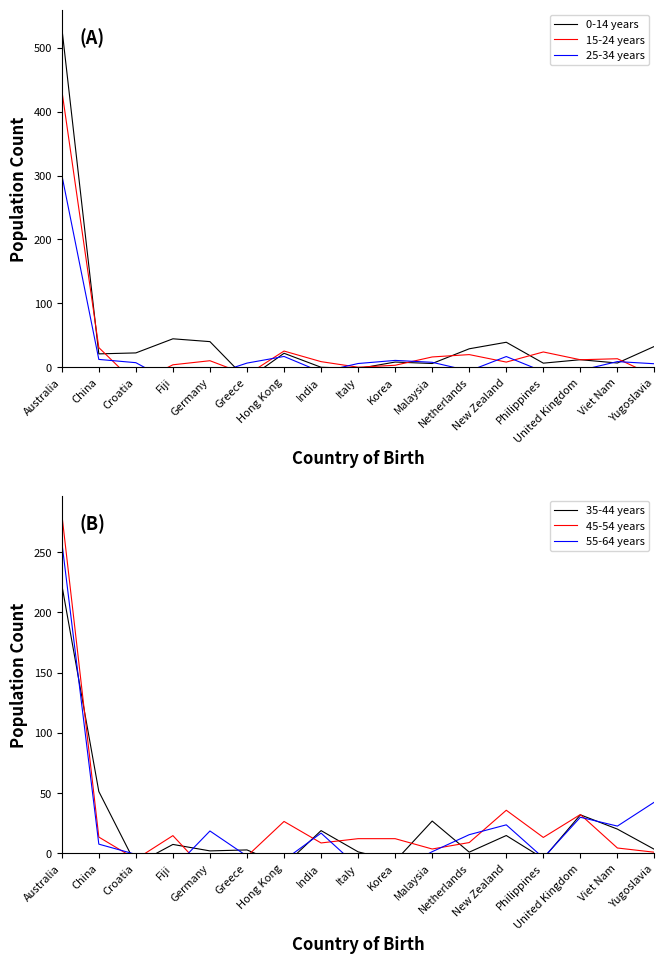

What position from the left is Viet Nam?

16